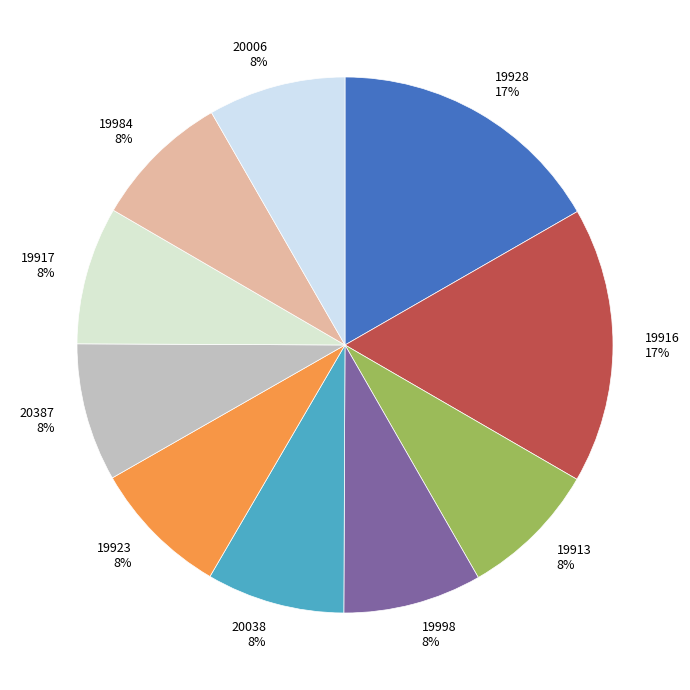

Between 20006 8% and 19916 17%, which is larger?

19916 17%